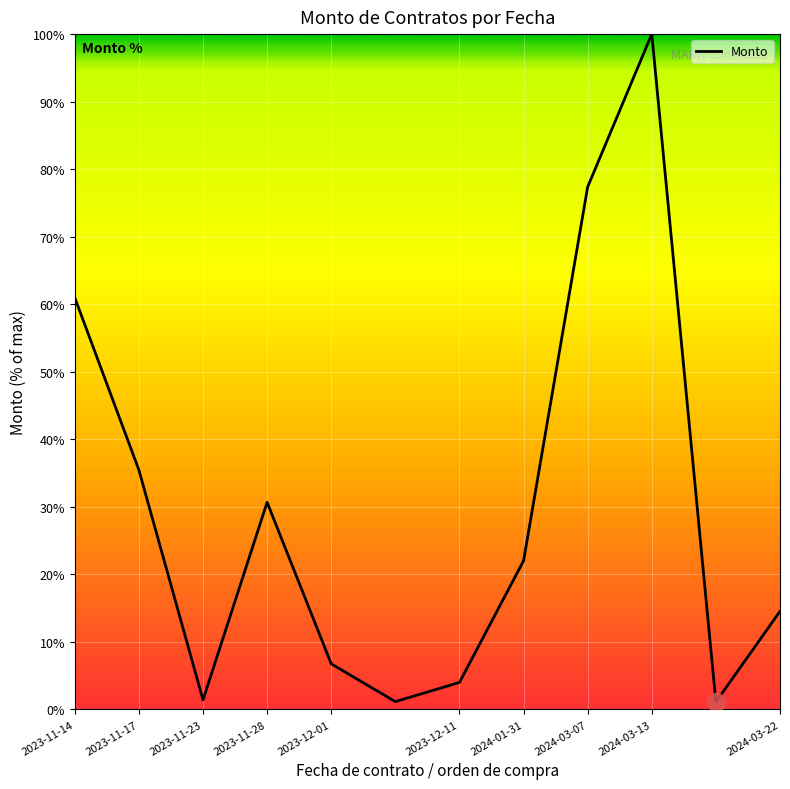

What is the difference between the maximum and minimum values?

98.9